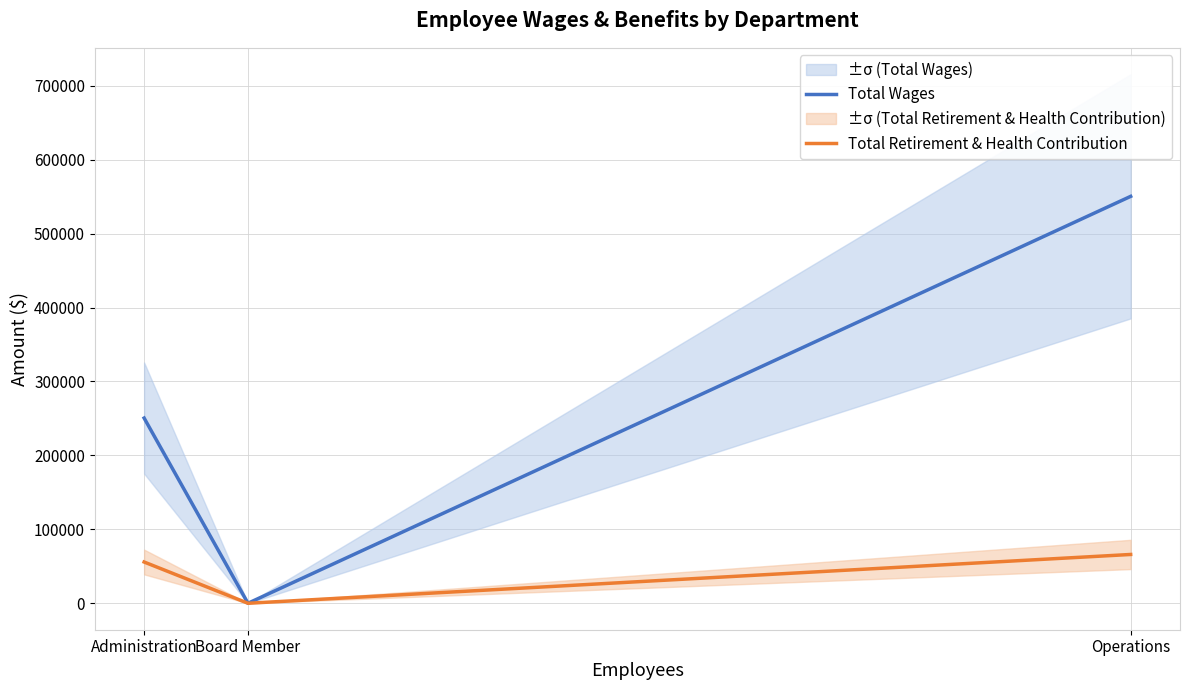

At which category does the chart reach its peak across all series?

Operations